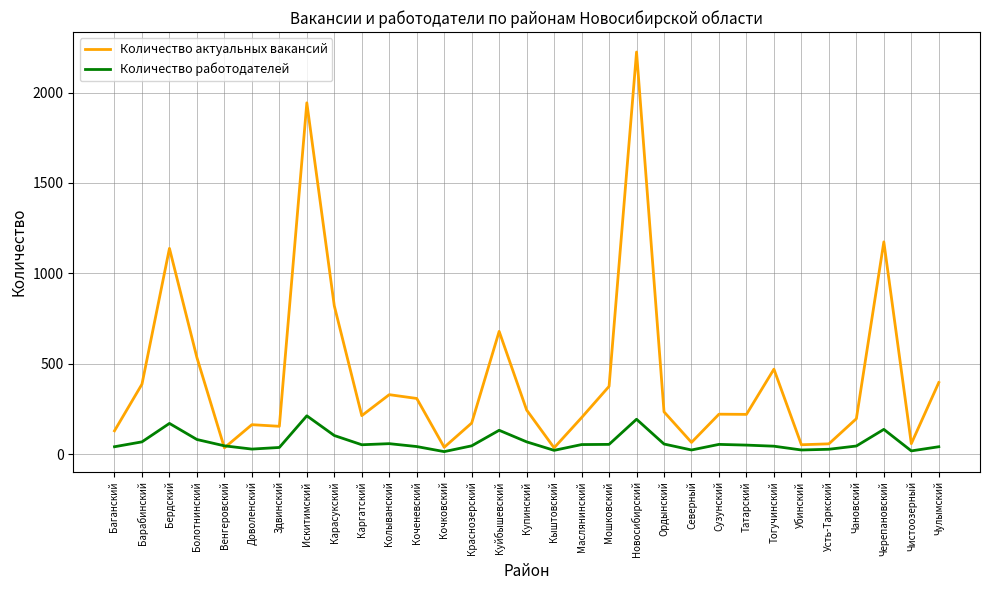

What is the maximum value for Количество актуальных вакансий?

2224